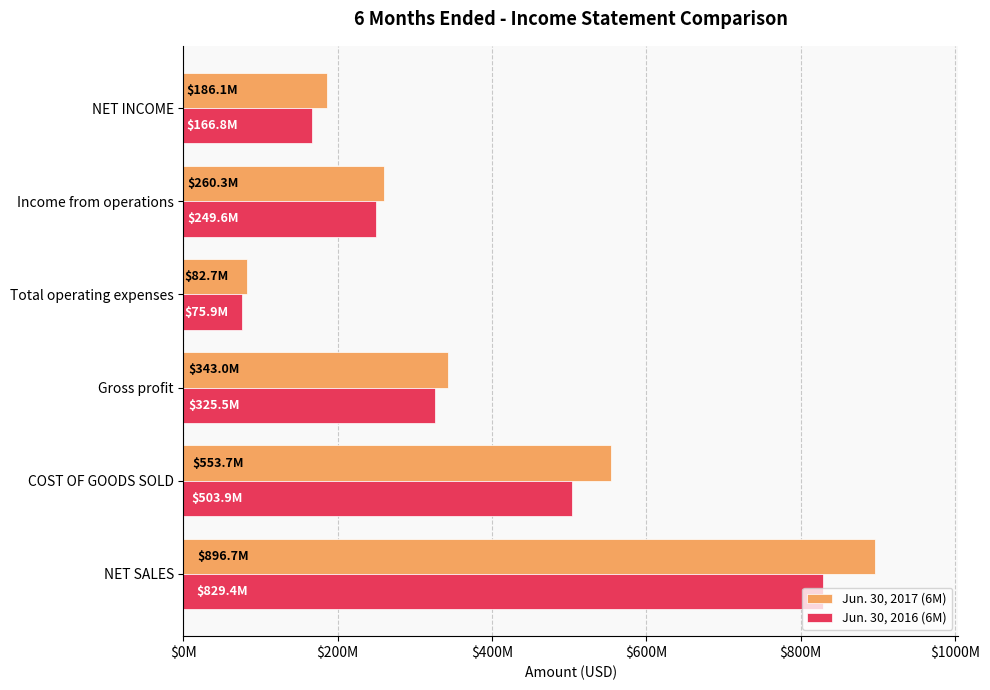

What is the maximum value shown in the chart?

896674323